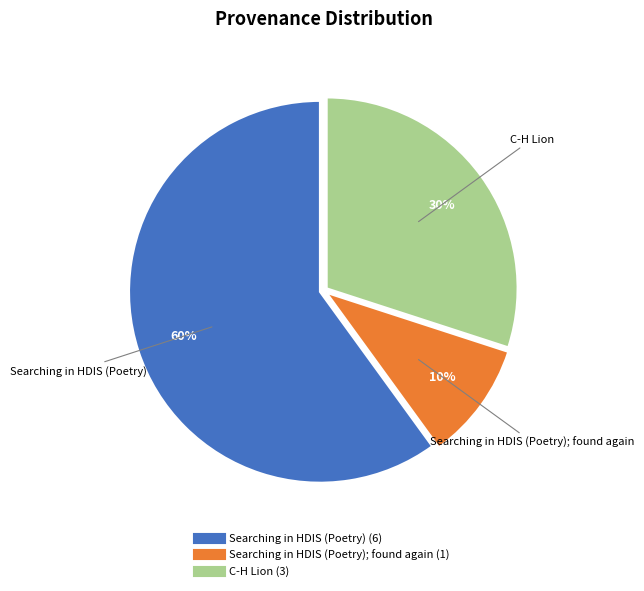

To the nearest percent, what is the average slice percentage?

33%